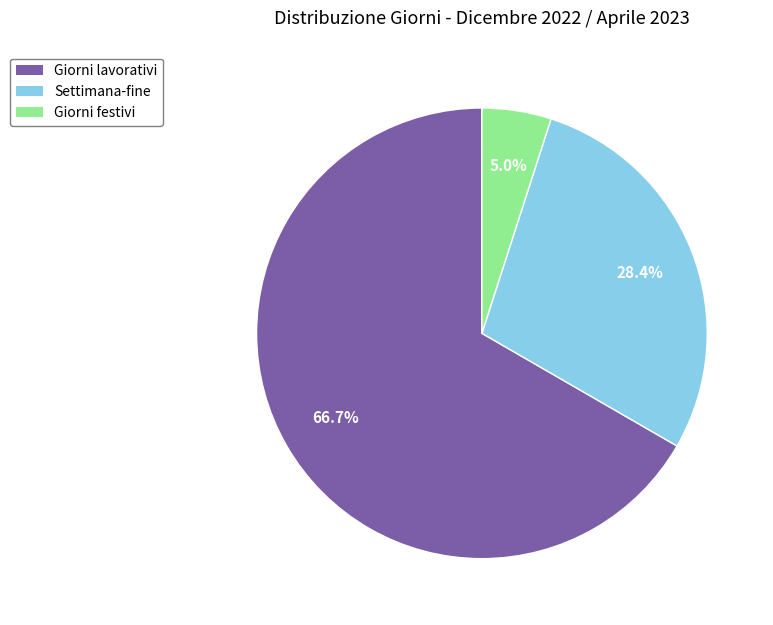

Rank the categories by value from highest to lowest.

Giorni lavorativi, Settimana-fine, Giorni festivi